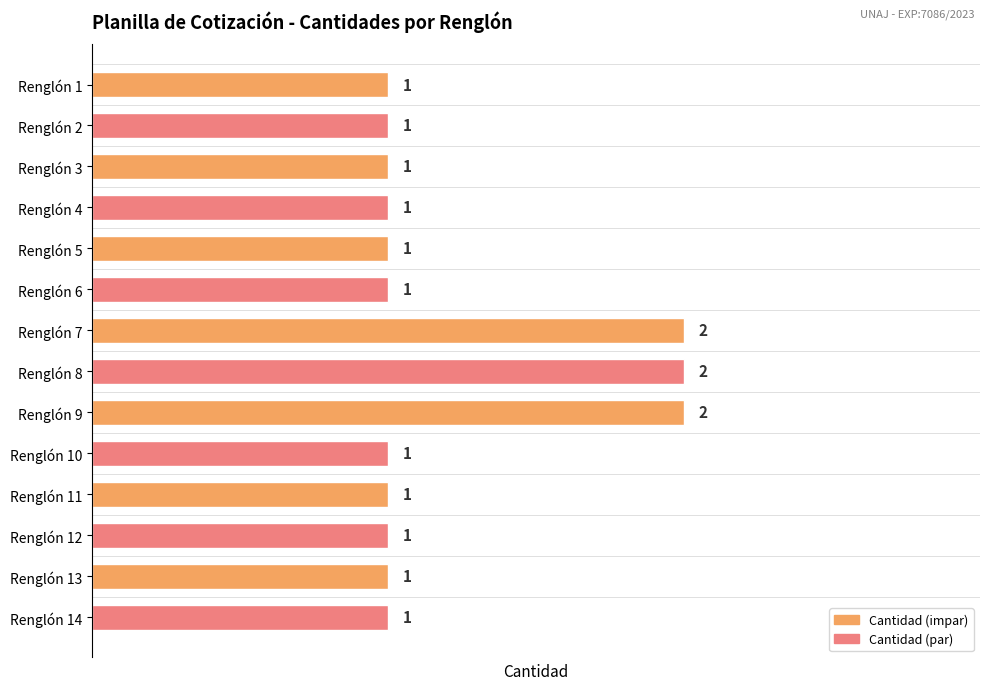

Is it true that the value at Renglón 7 is 3?

False